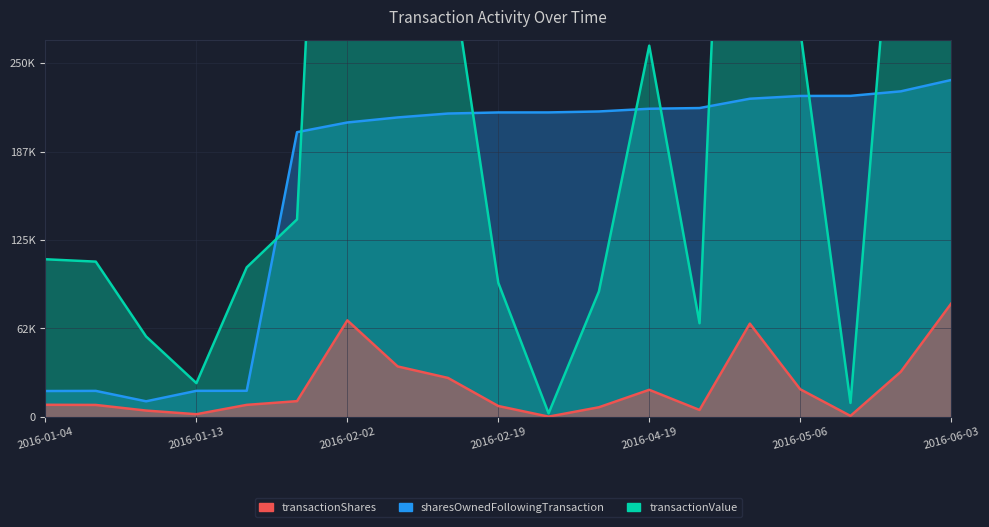

What are all the series names shown in the legend?

sharesOwnedFollowingTransaction, transactionValue, transactionShares